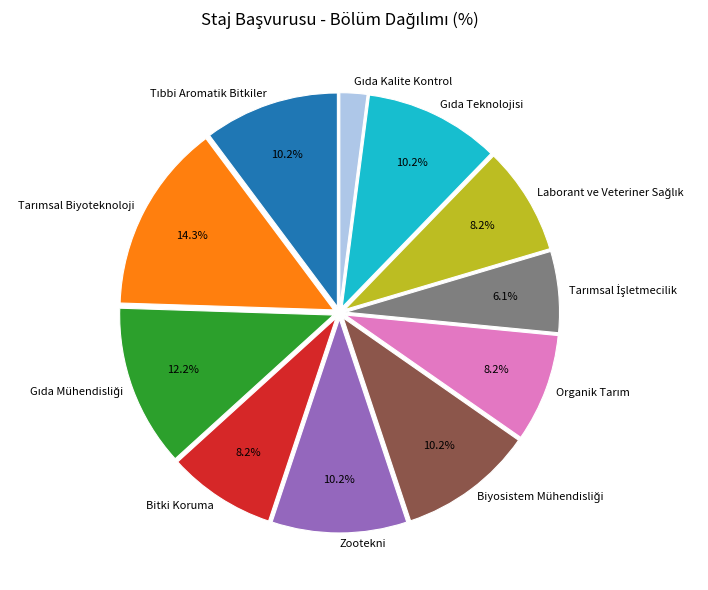

To the nearest percent, what percentage of the pie is Zootekni?

10%